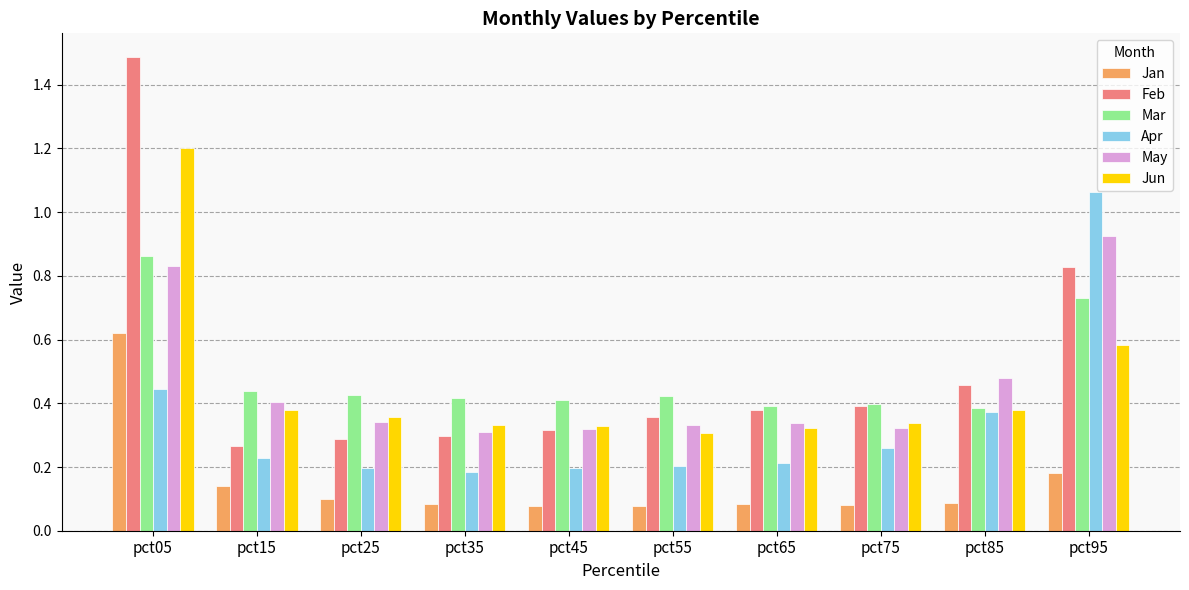

Rank the series by their maximum value, from highest to lowest.

Feb, Jun, Apr, May, Mar, Jan